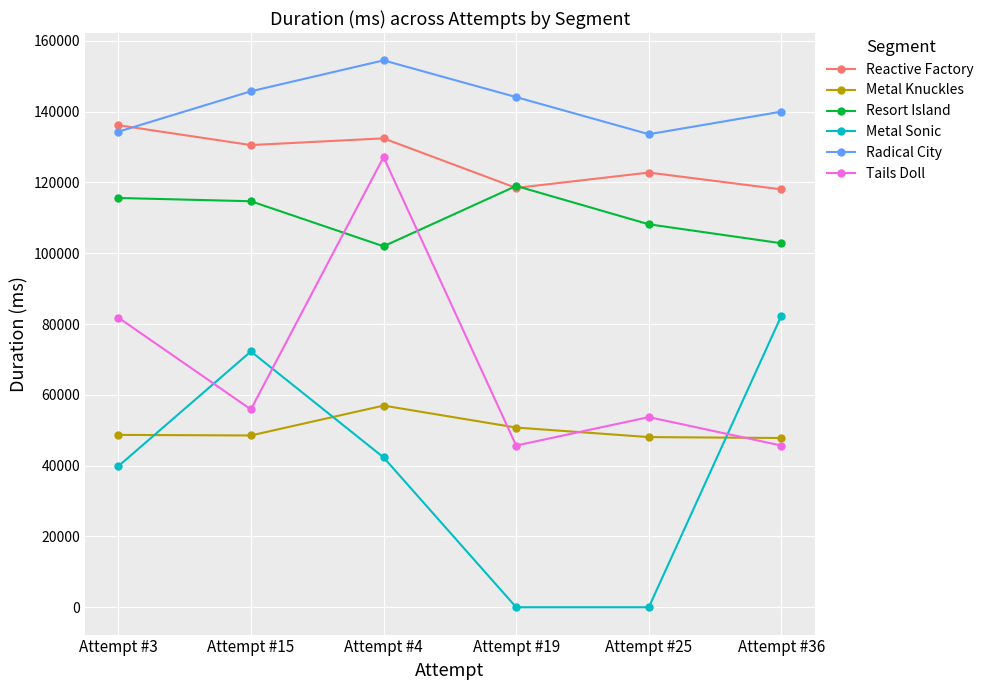

What is the difference between the Reactive Factory values at Attempt #36 and Attempt #3?

18131